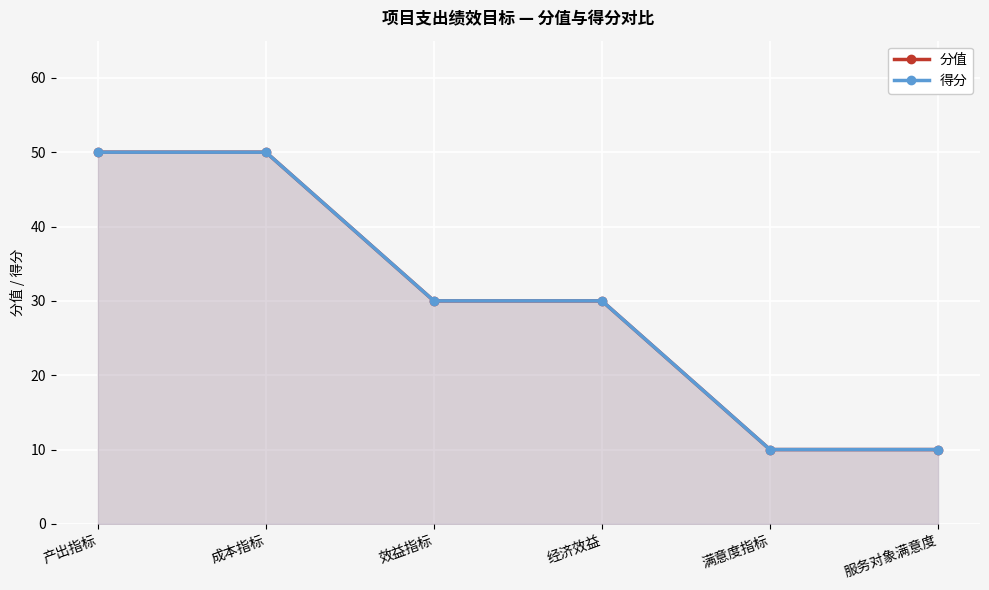

How many values in the 分值 series exceed 30?

2